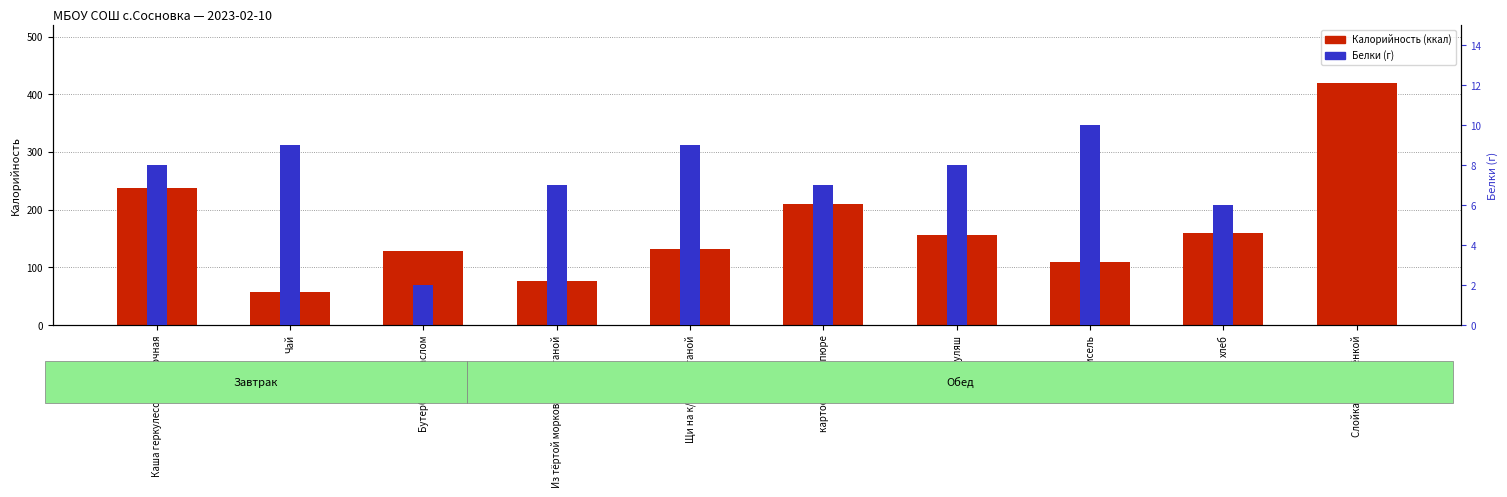

What is the highest value of the Белки series?

10